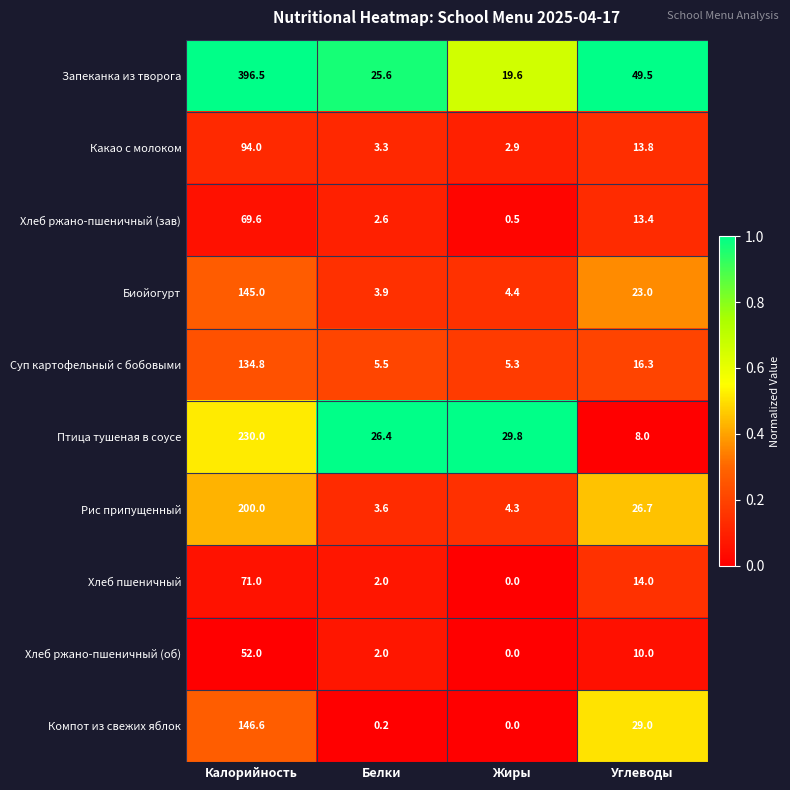

List the series in order of their peak value, highest first.

Запеканка из творога, Птица тушеная в соусе, Рис припущенный, Компот из свежих яблок, Биойогурт, Суп картофельный с бобовыми, Какао с молоком, Хлеб пшеничный, Хлеб ржано-пшеничный (зав), Хлеб ржано-пшеничный (об)